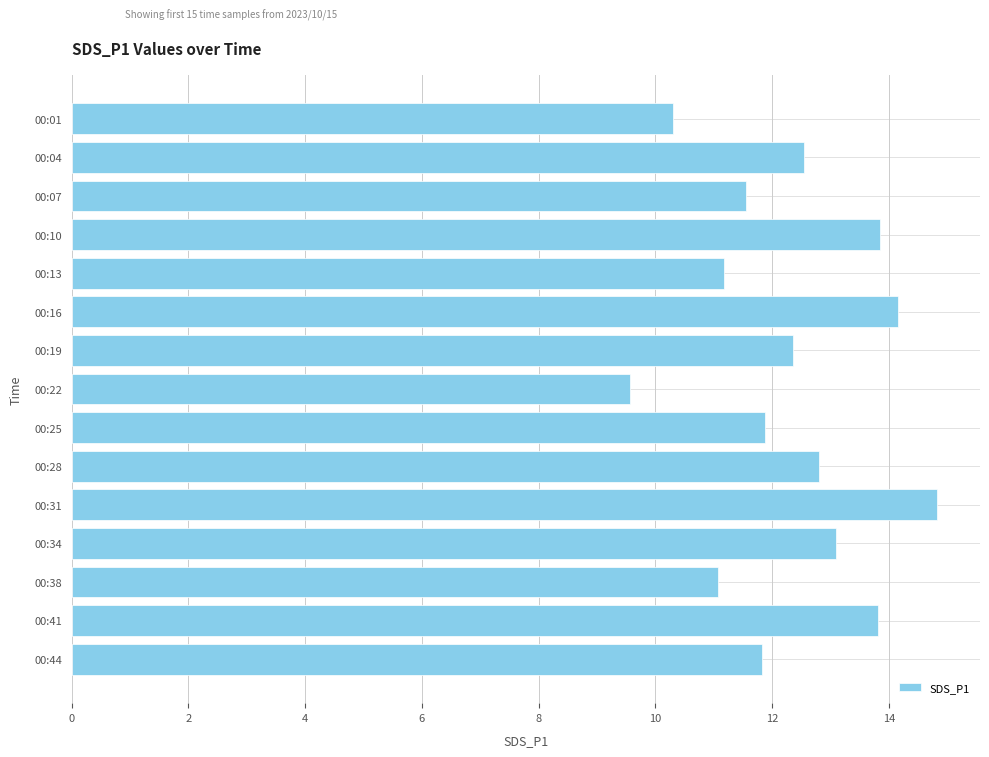

What is the difference between the maximum and second lowest values?

4.5